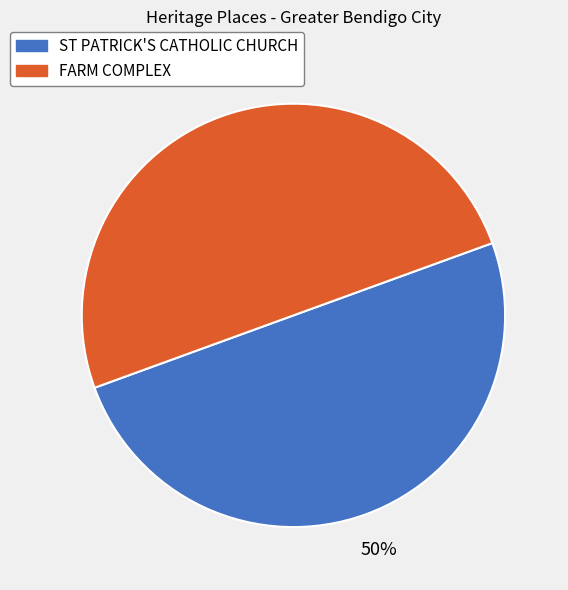

How many segments does this pie chart have?

2